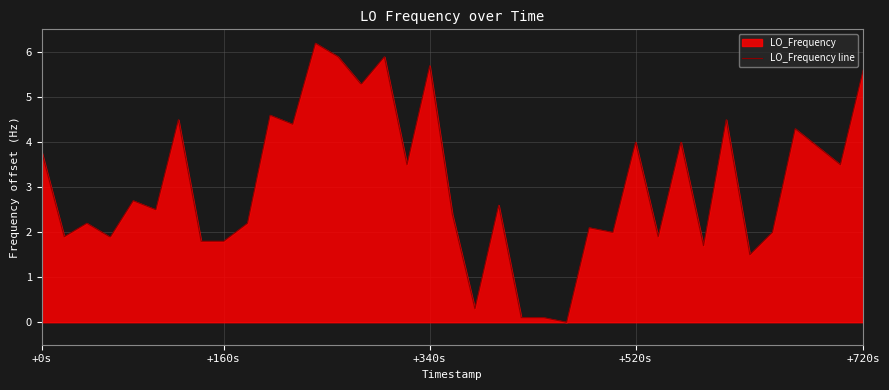

True or false: there are more than 2 points higher than both neighbors.

True